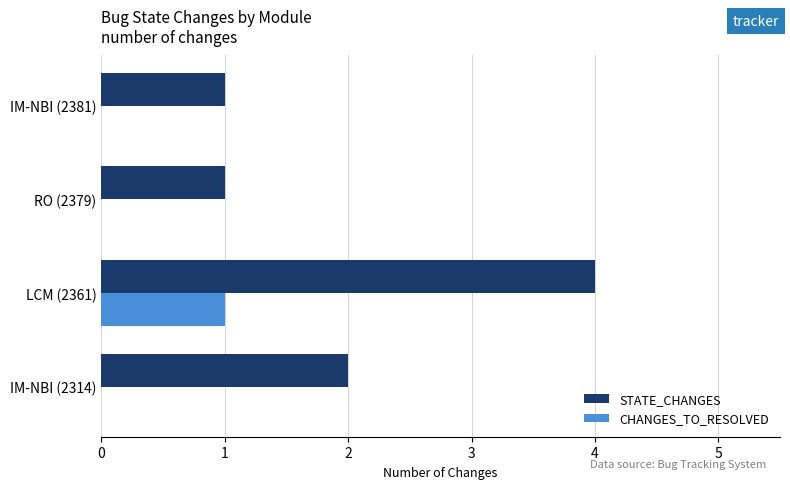

How many categories are shown in the chart?

4